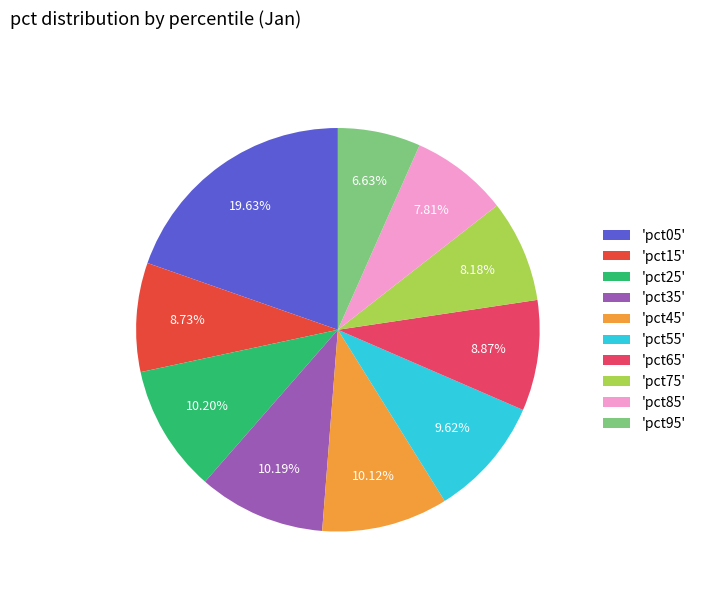

Is the sum of 'pct95' and 'pct35' greater than half?

No